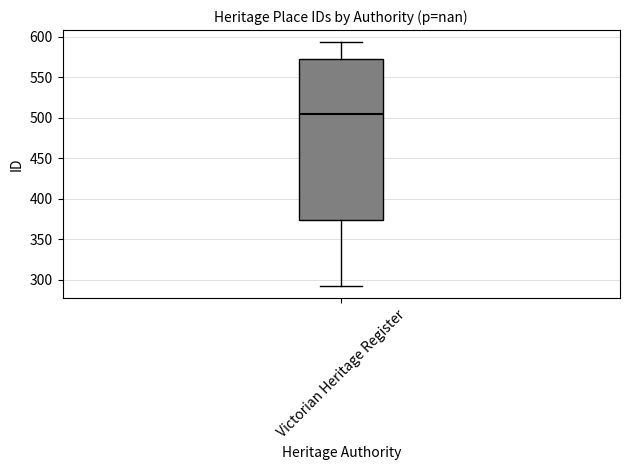

Where does the median line of the box for Victorian Heritage Register sit on the y-axis? The values are not printed on the chart, so give them approximately, as read against the axis.

505